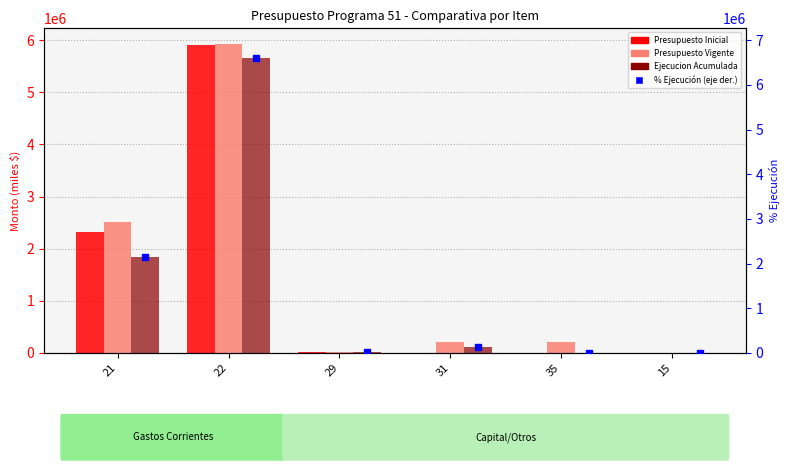

True or false: Presupuesto Inicial has a value of 500 at 15.

True